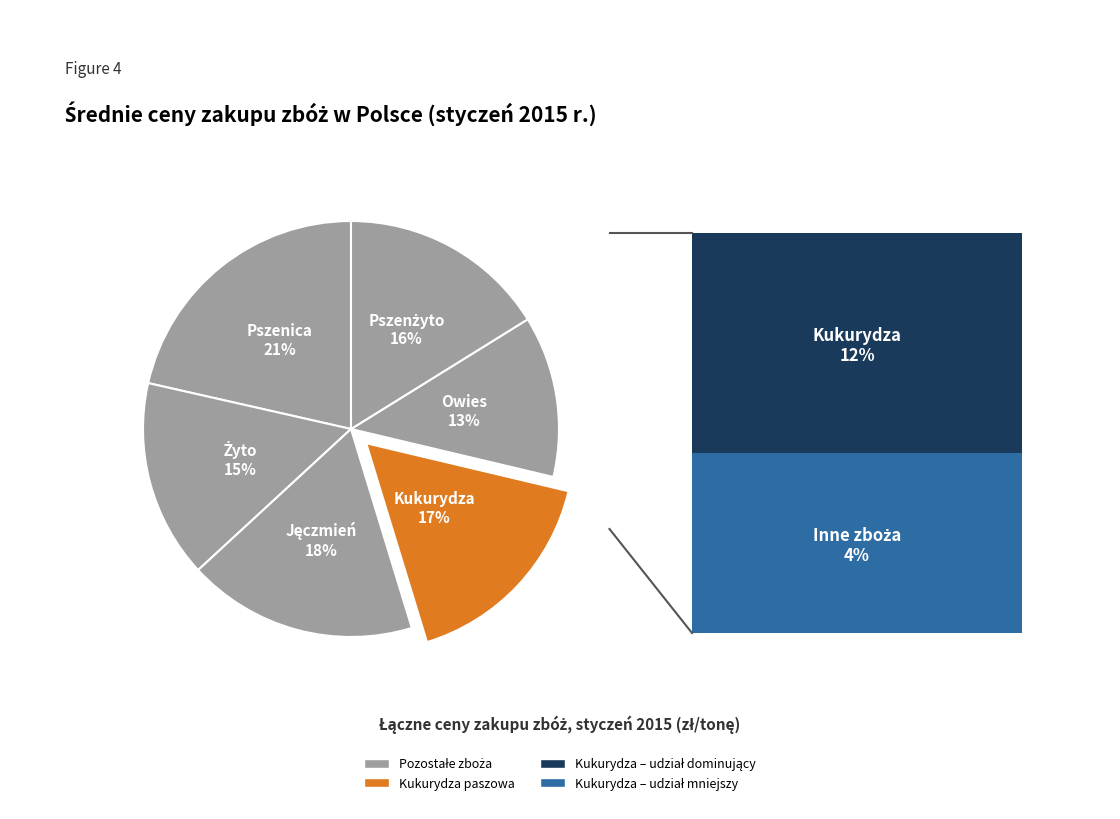

To the nearest percent, what is the average slice percentage?

17%